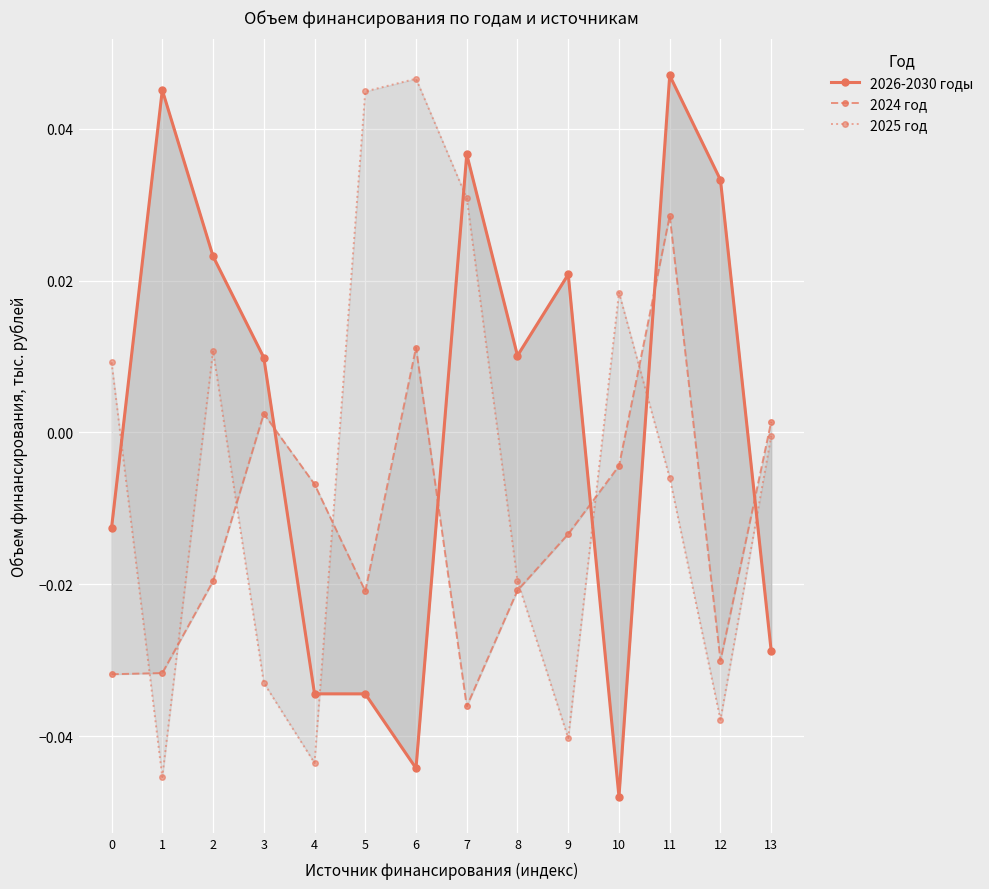

How many values in 2024 год are below zero?

10